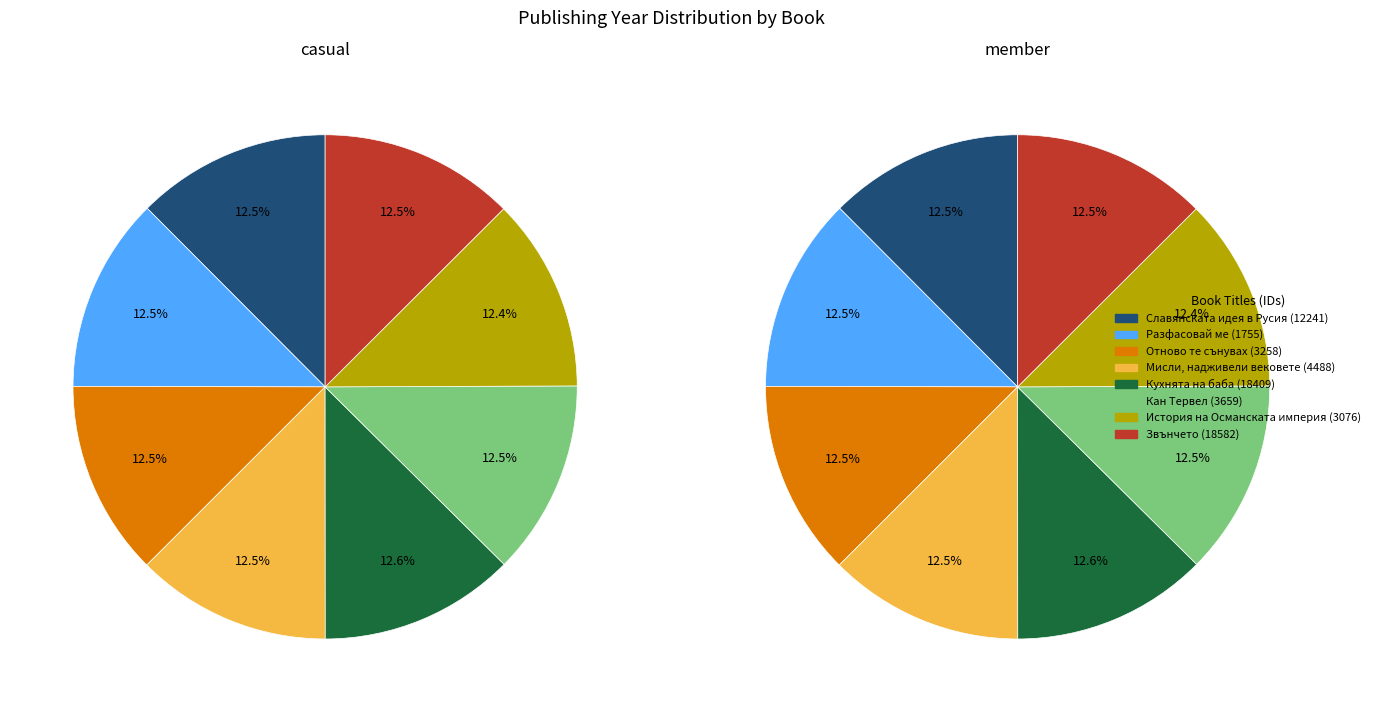

What percentage is the Отново те сънувах slice, to the nearest percent?

13%